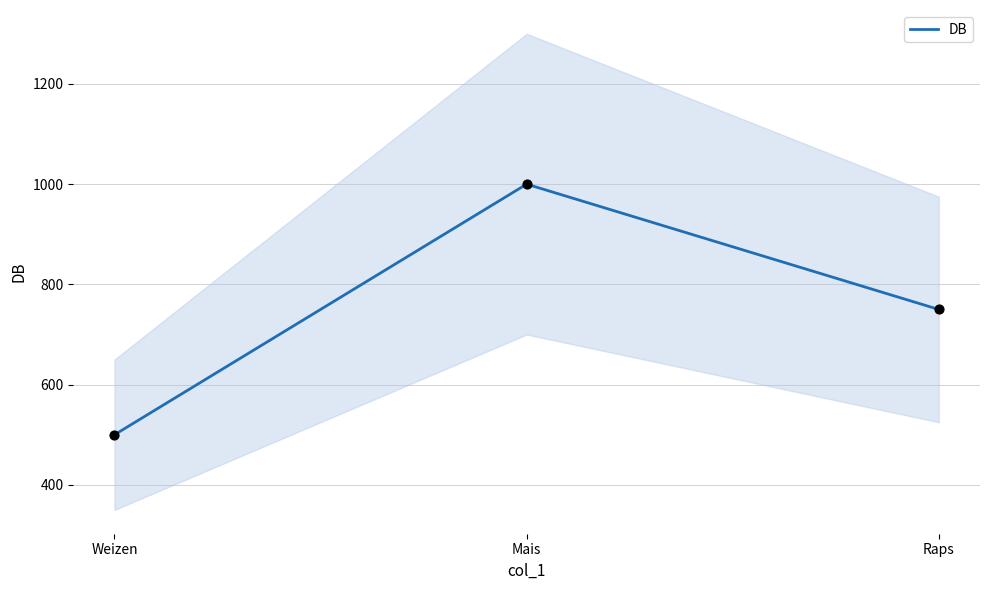

What is the change in value from Weizen to Mais?

+500